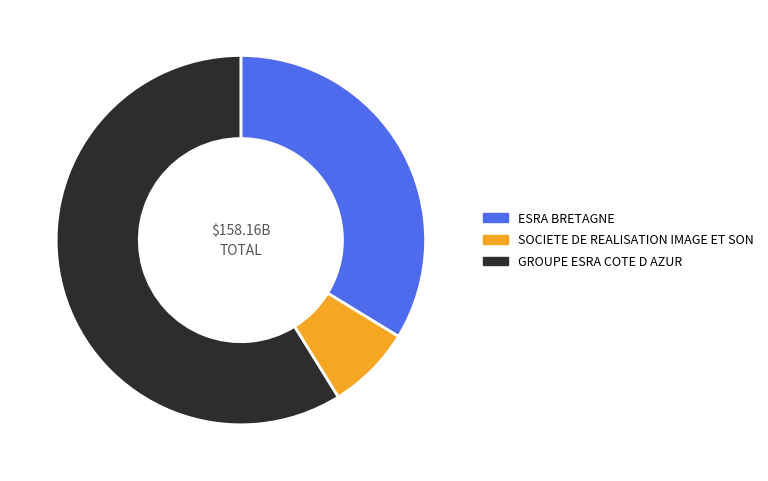

Rank the categories by value from lowest to highest.

SOCIETE DE REALISATION IMAGE ET SON, ESRA BRETAGNE, GROUPE ESRA COTE D AZUR